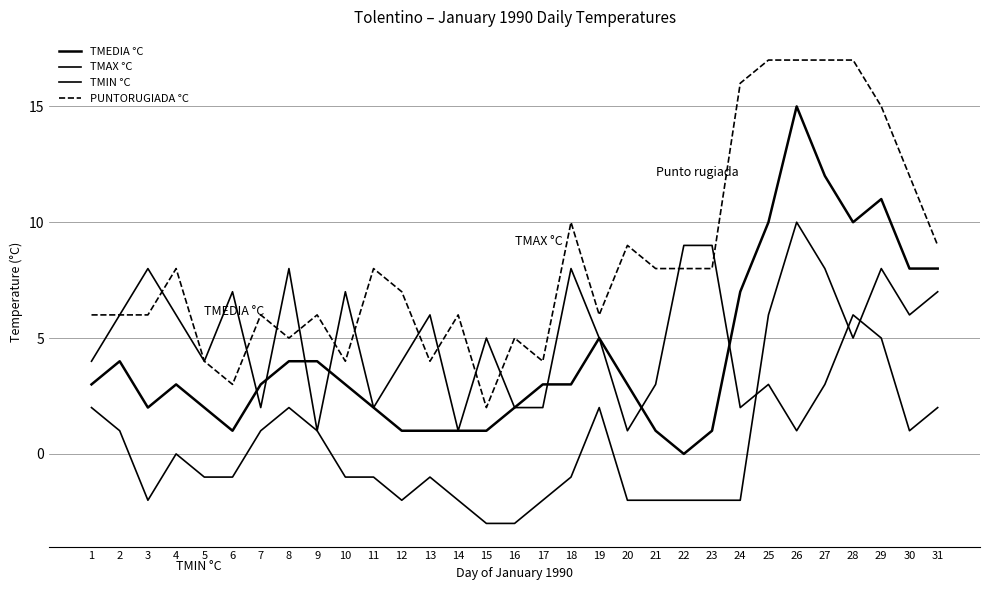

In TMAX °C, how many points are higher than both neighbors (excluding endpoints)?

9